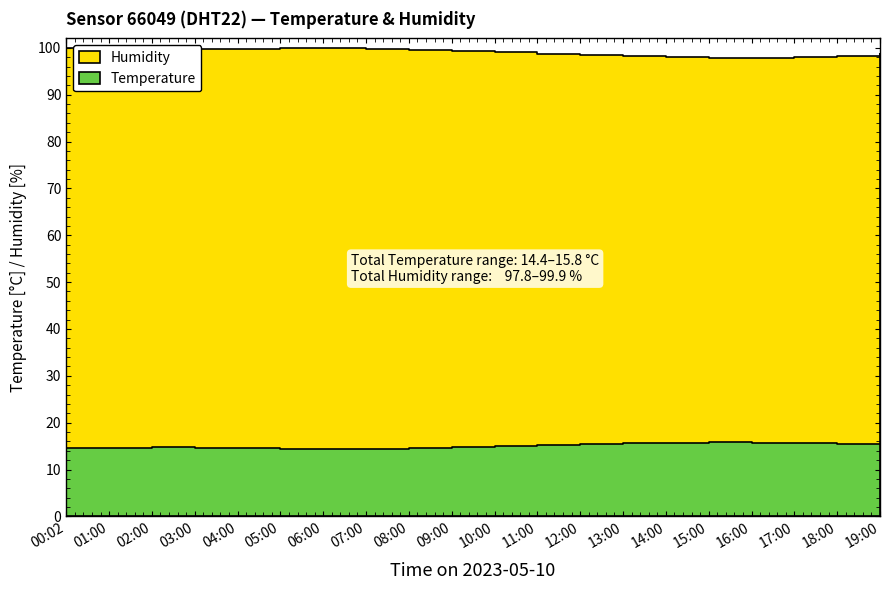

Where does the Humidity series first go above 99?

00:02